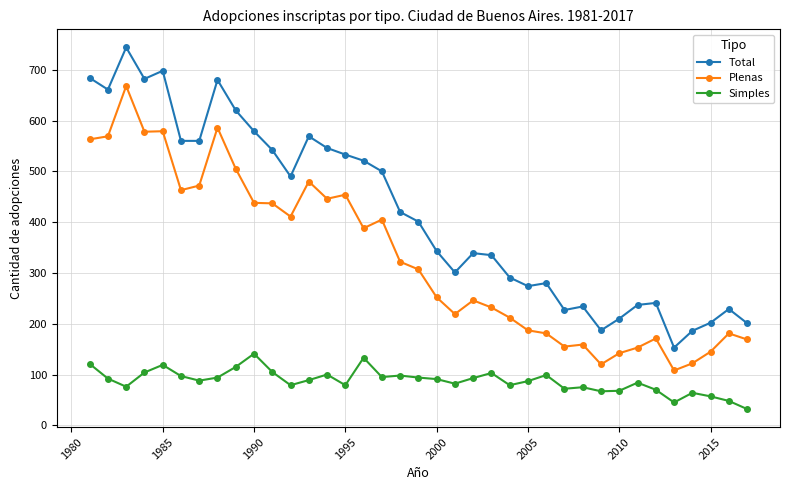

Does the chart display data point markers on the line(s)?

Yes